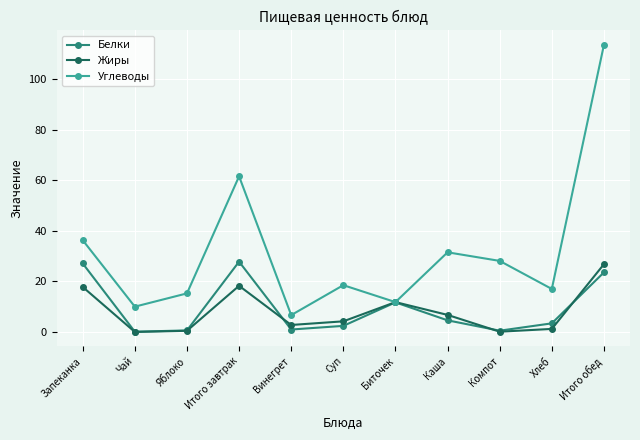

Between Итого завтрак and Биточек, which series saw the biggest shift?

Углеводы